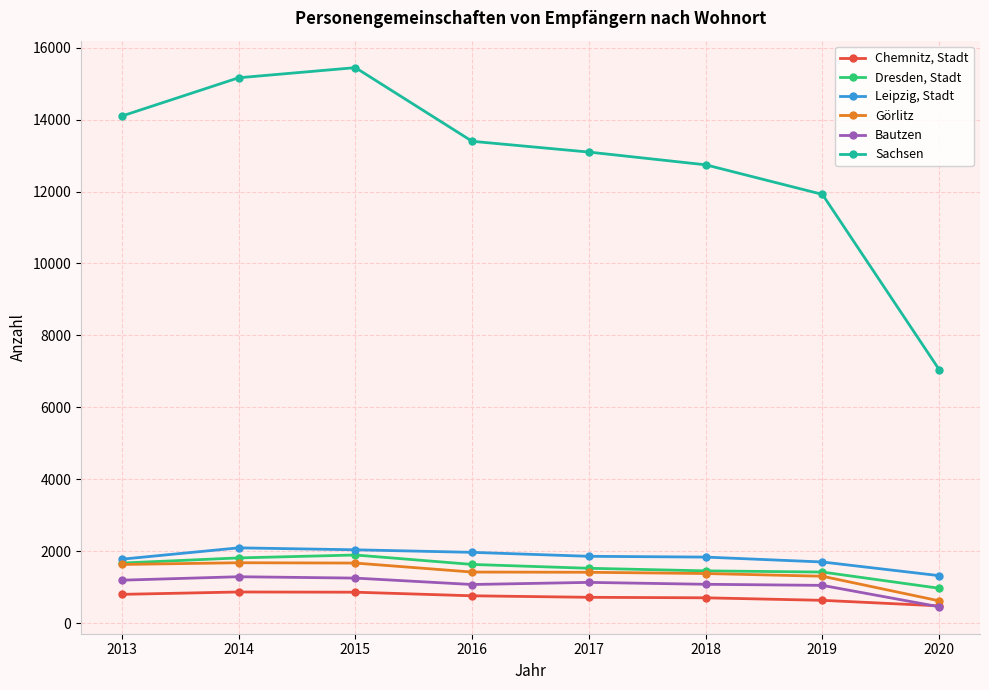

True or false: Leipzig, Stadt has a value of 2093 at 2014.

True